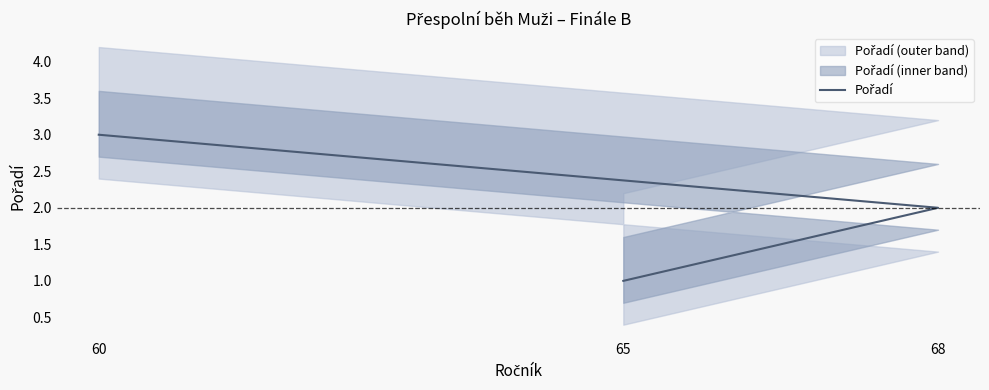

Reading right to left, what are all the values shown in this chart?

60=3	68=2	65=1